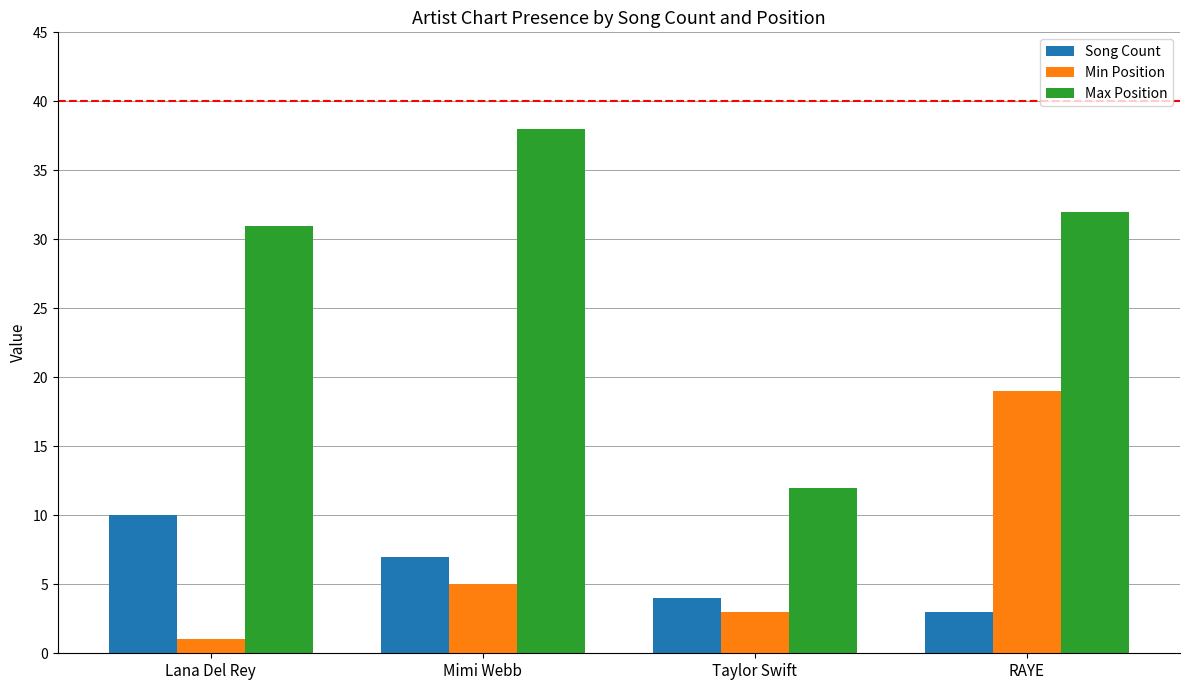

Which series has the widest spread of values?

Max Position